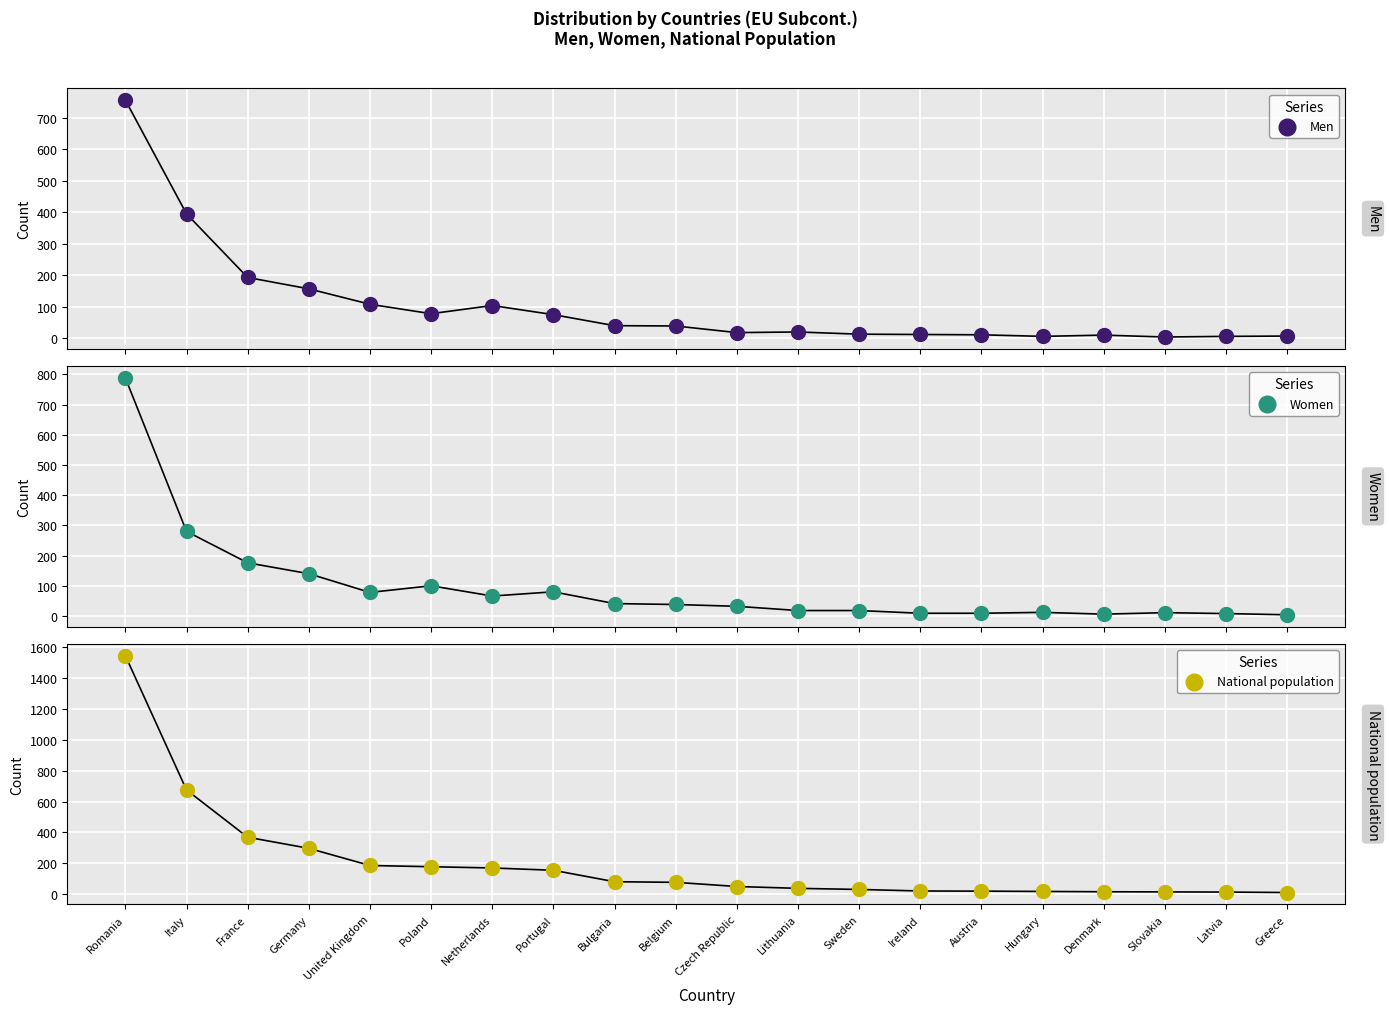

What are all the series names shown in the legend?

Men, Women, National population